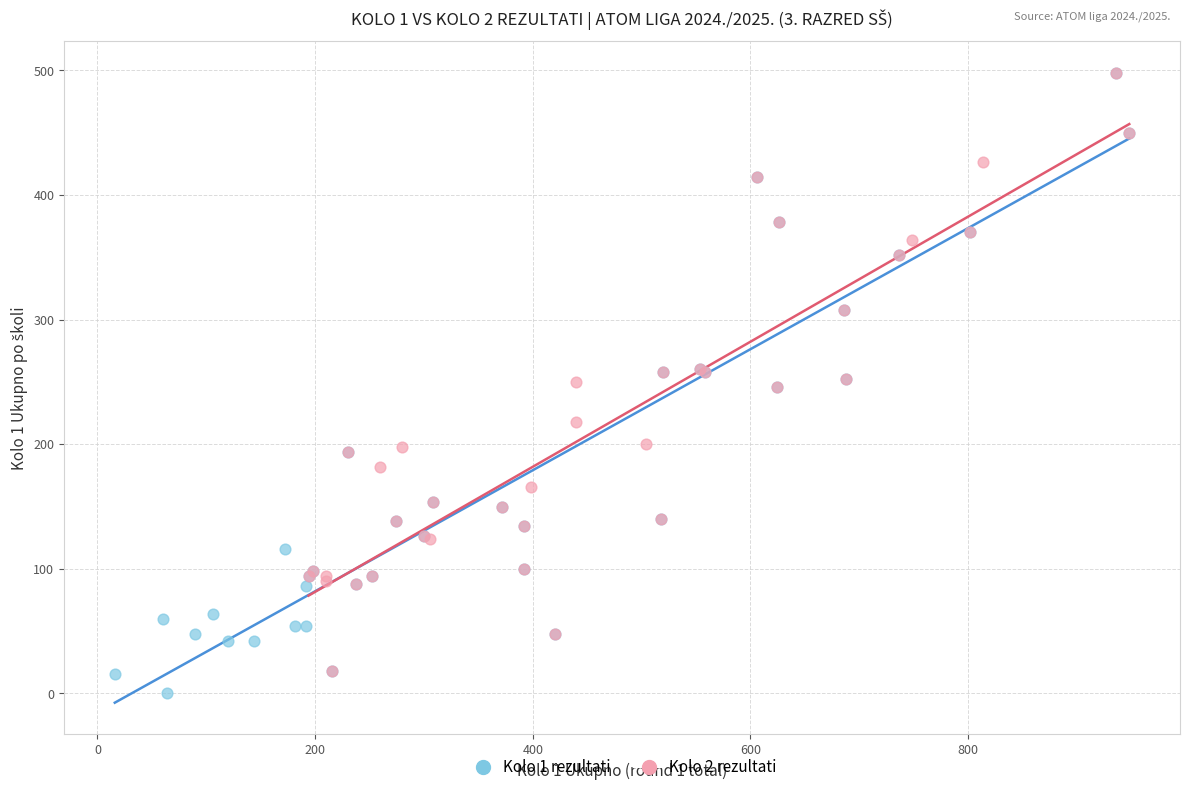

Which series contains the lowest Y value?

Kolo 1 rezultati